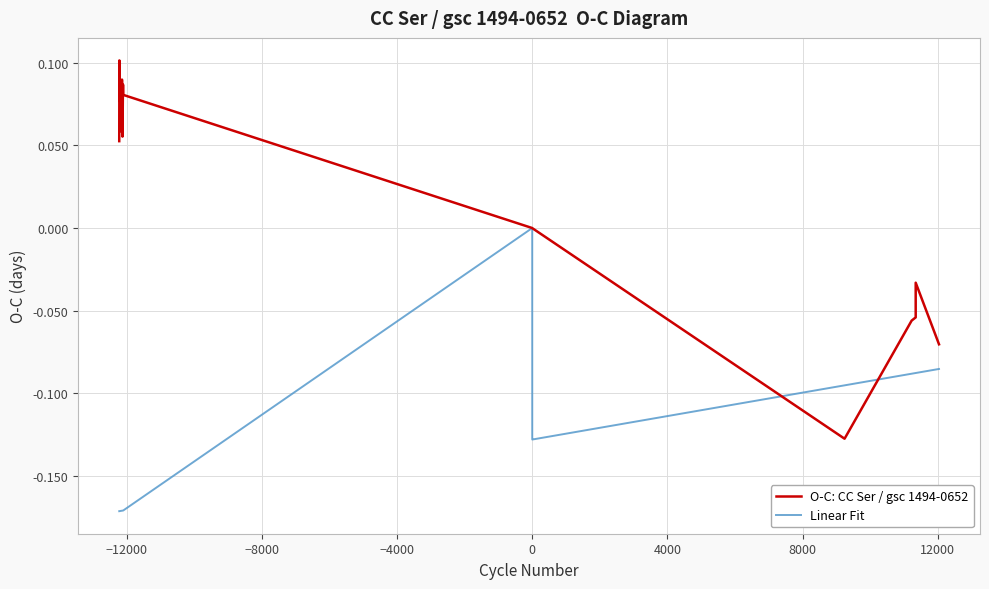

What is the average value of the Linear Fit series?

-0.1